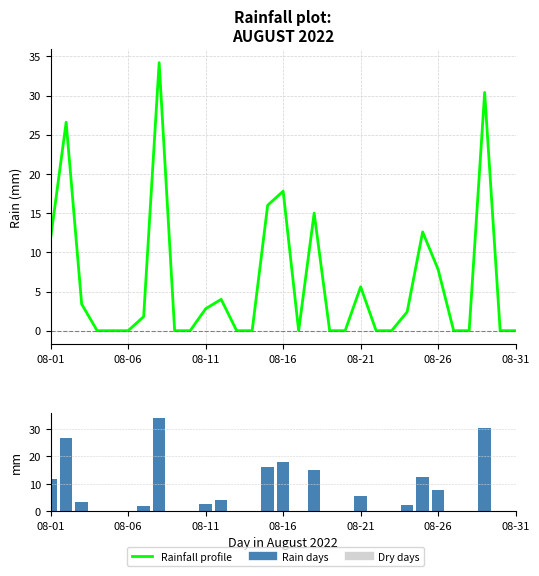

Between 26 and 28, which series saw the biggest shift?

Rainfall profile